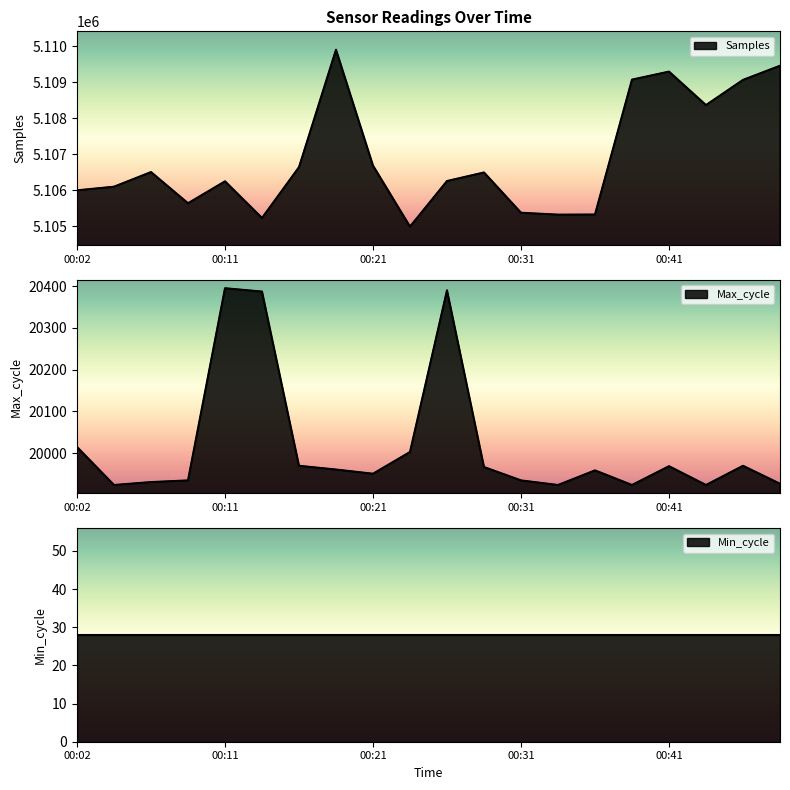

Which has a higher value, 00:16 or 00:28?

00:16